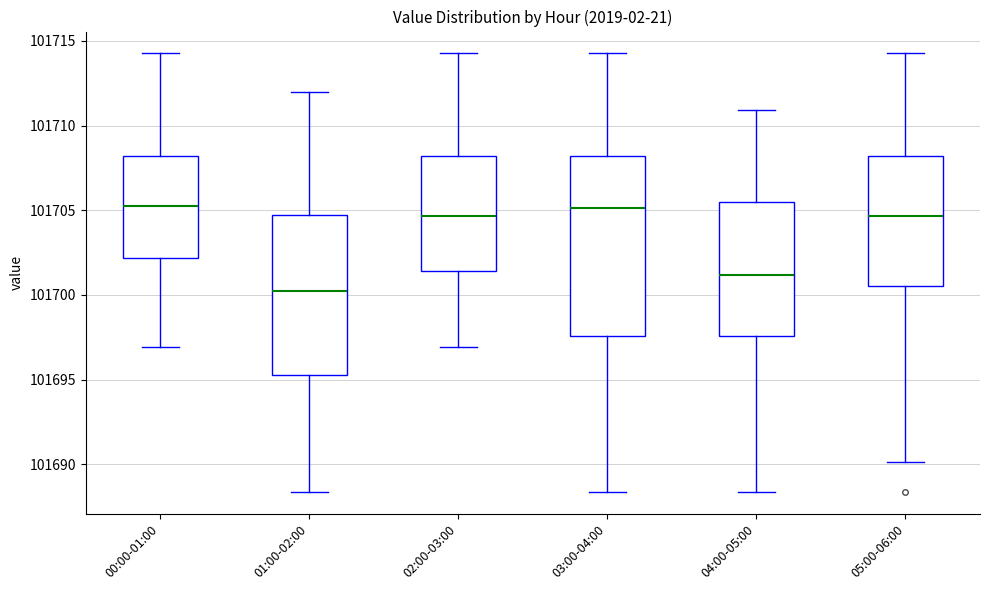

Where does the lower whisker of the box for 02:00-03:00 end on the y-axis? The values are not printed on the chart, so give them approximately, as read against the axis.

101697.0